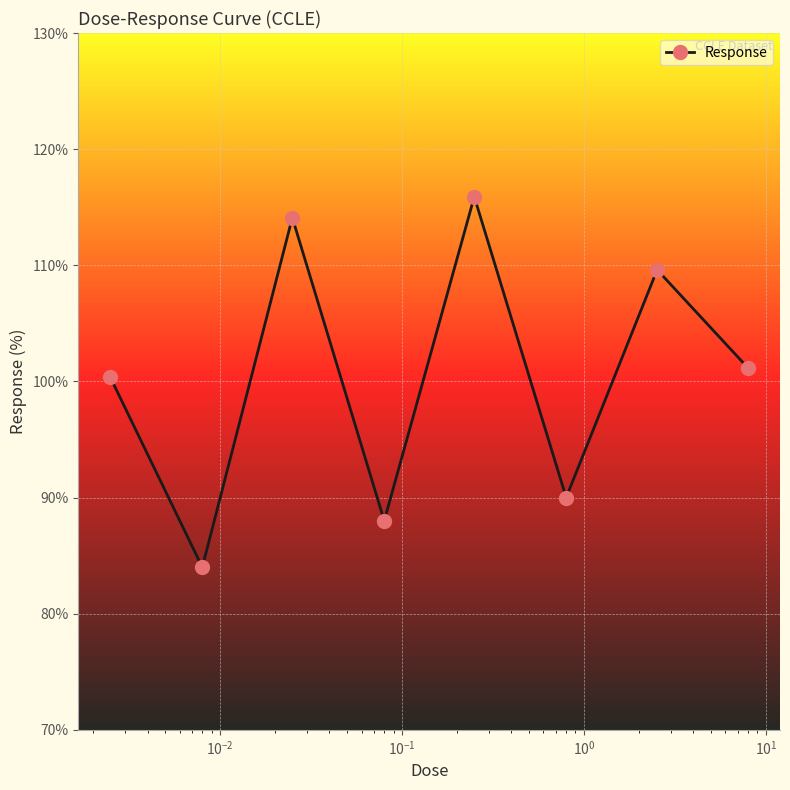

How many interior local valleys (lower than both neighbors) does the data have?

3